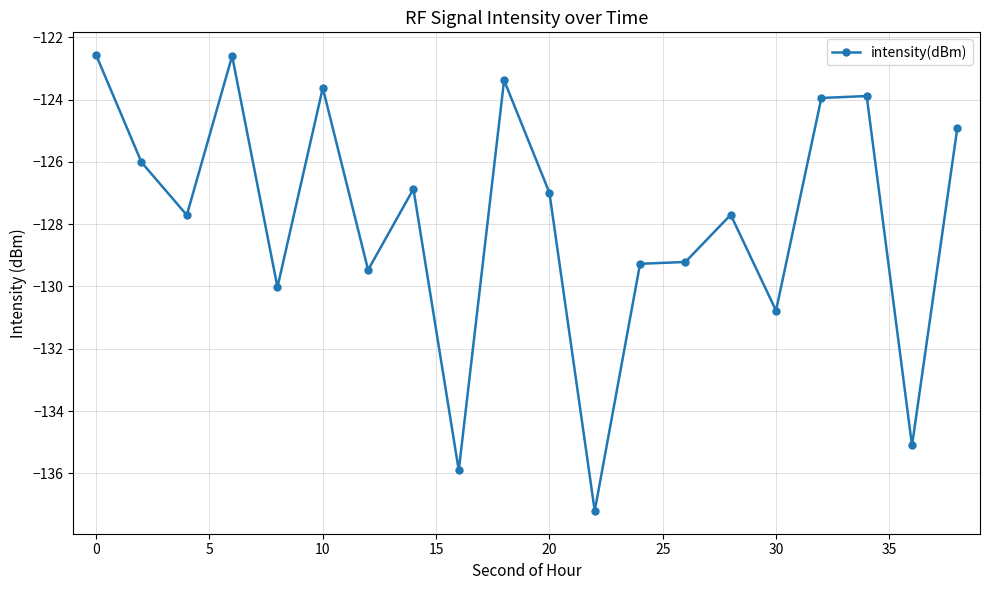

What is the value of the 20th point from the left?

-124.9